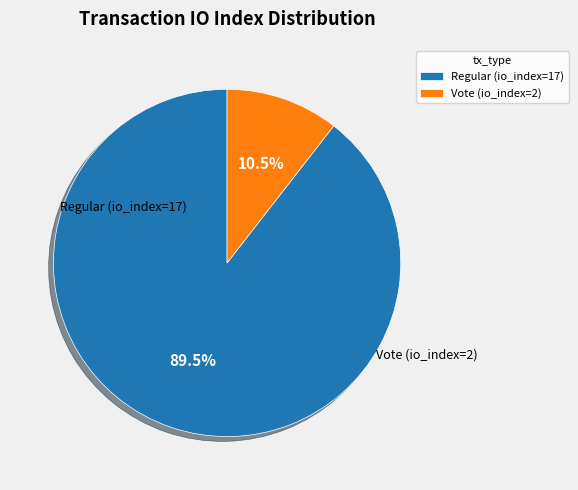

Which slice is the smallest?

Vote (io_index=2)